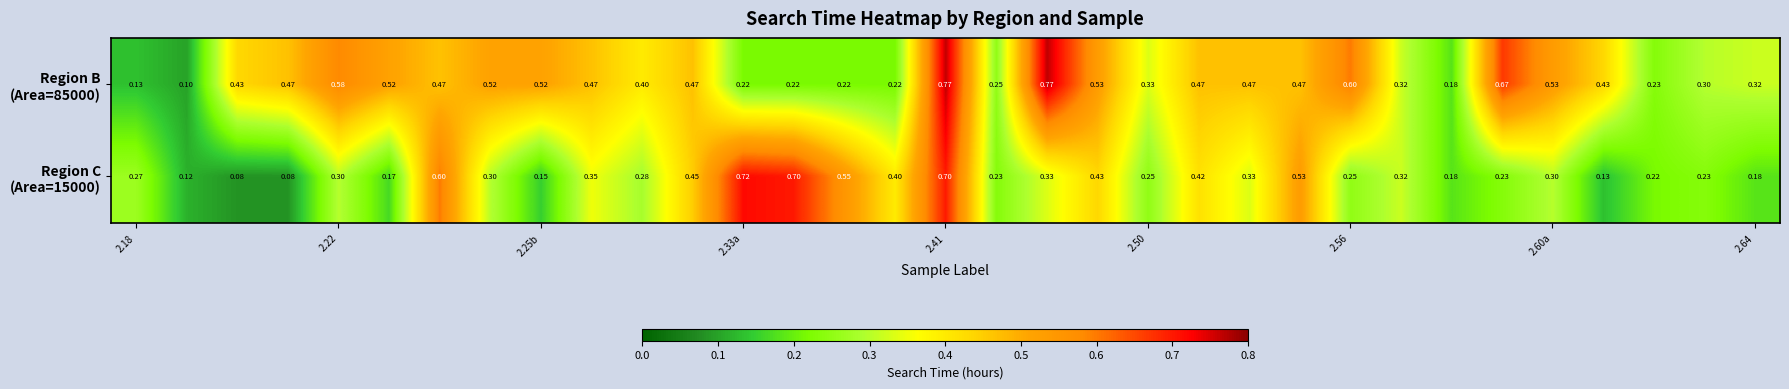

How many series are shown in this chart?

2